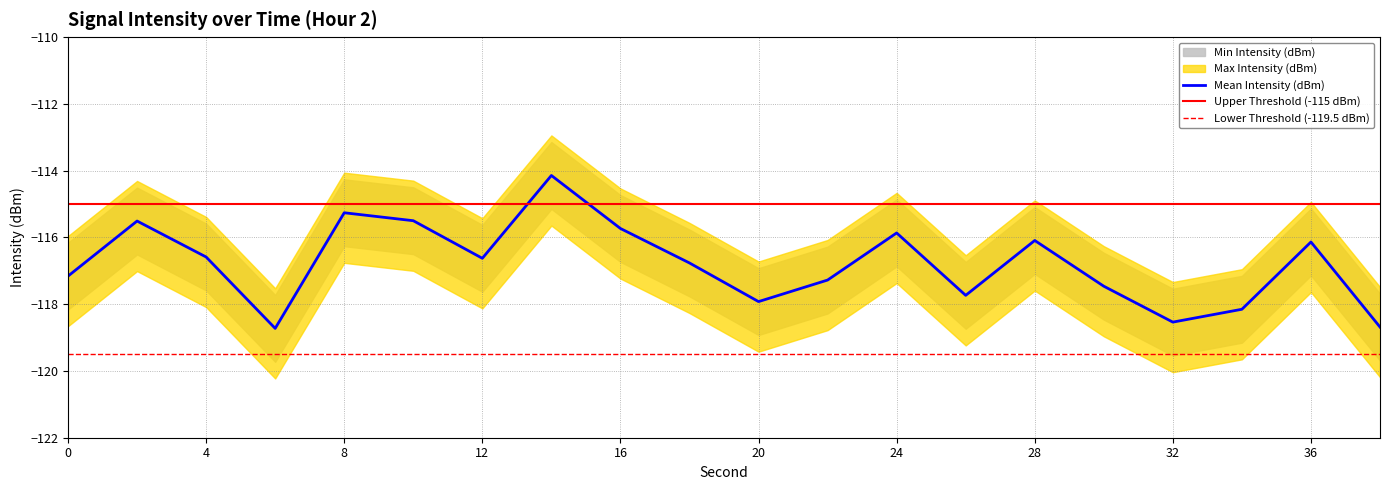

What is the minimum value for Mean Intensity (dBm)?

-118.7